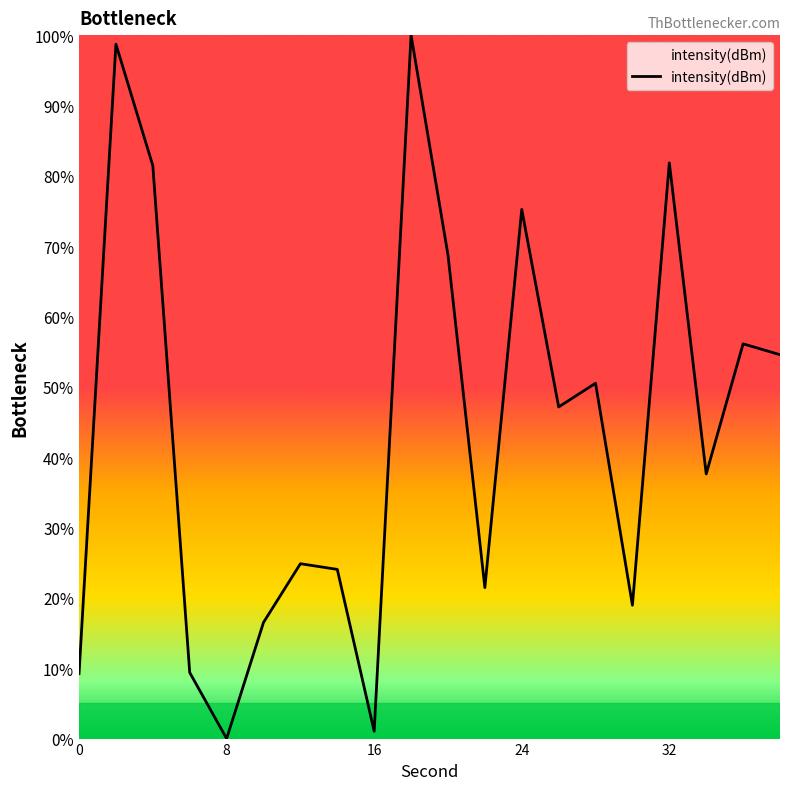

How many lines are shown in the chart?

1